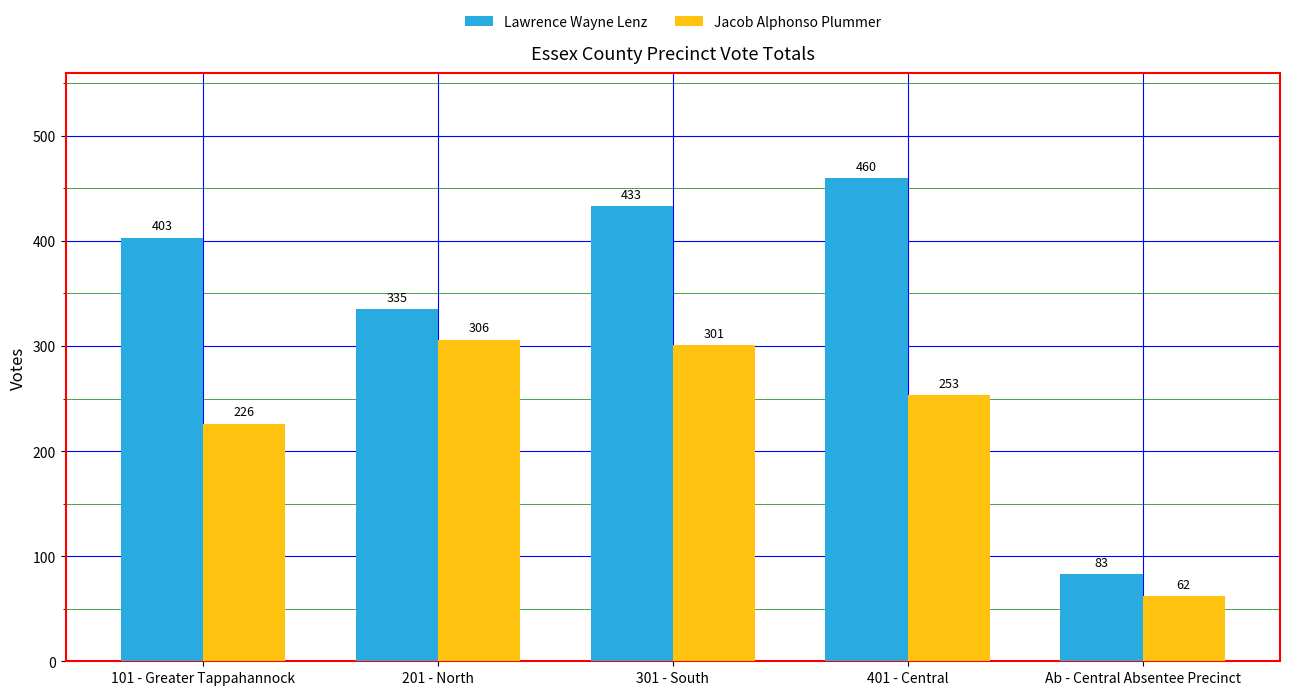

How many categories are shown in the chart?

5